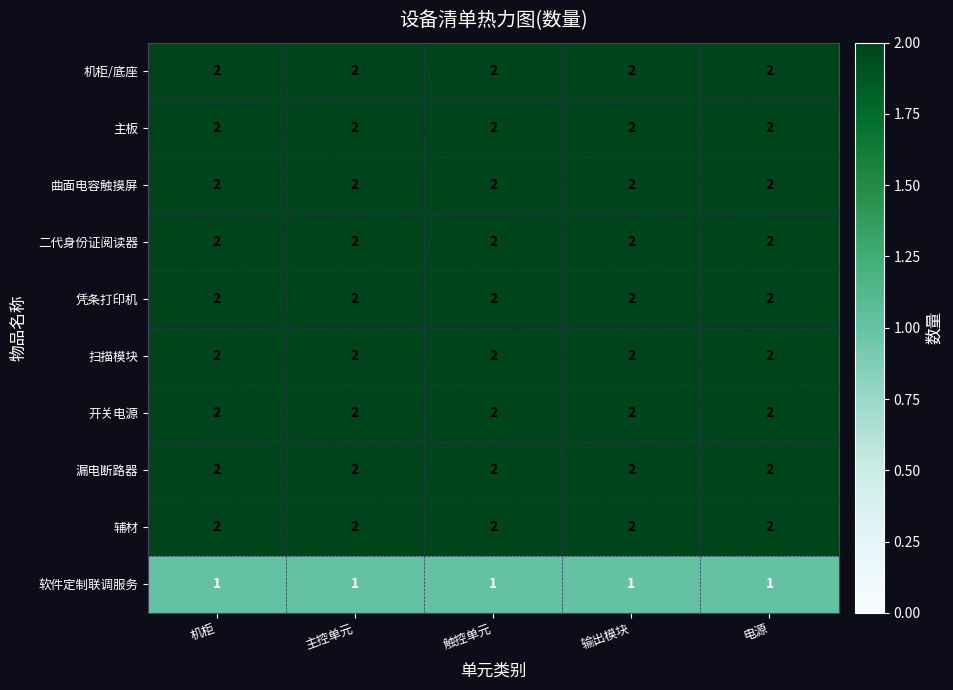

What is the sum of the 扫描模块 values at 触控单元 and 输出模块?

4